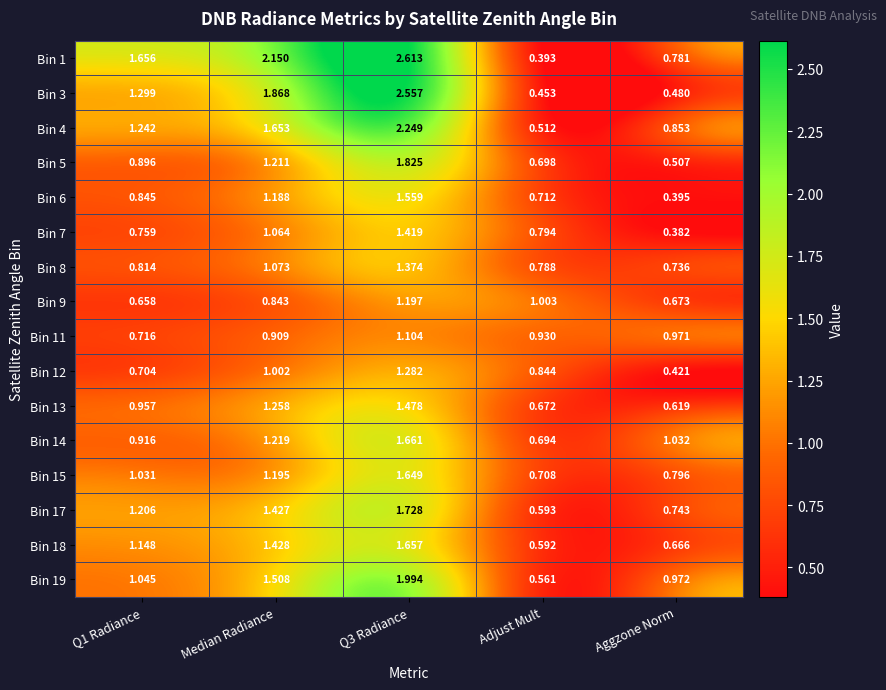

Is the value of Bin 4 at Aggzone Norm greater than the value of Bin 18 at Aggzone Norm?

Yes